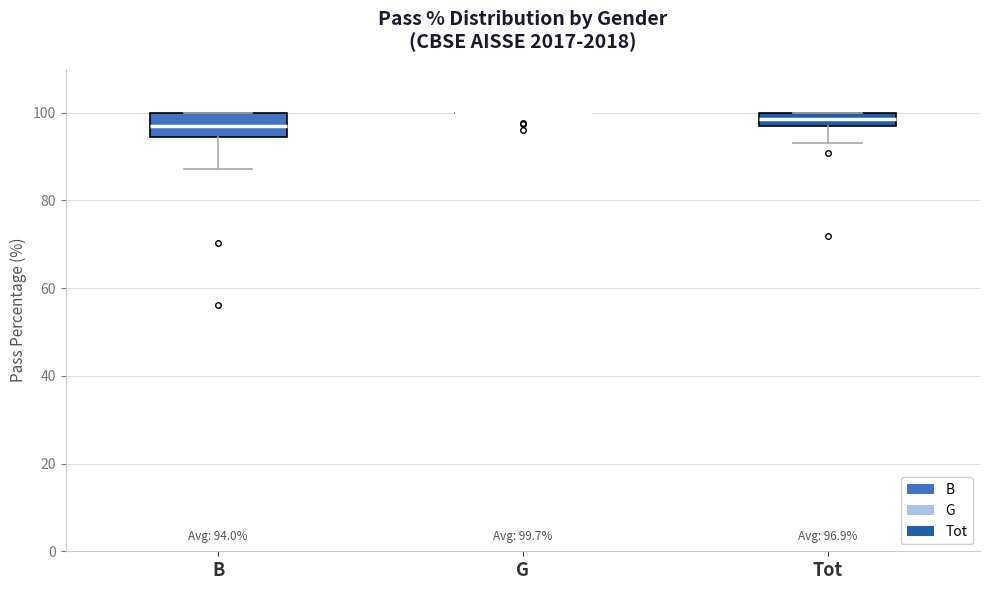

Which box is the tallest, from its lower edge to its upper edge?

B